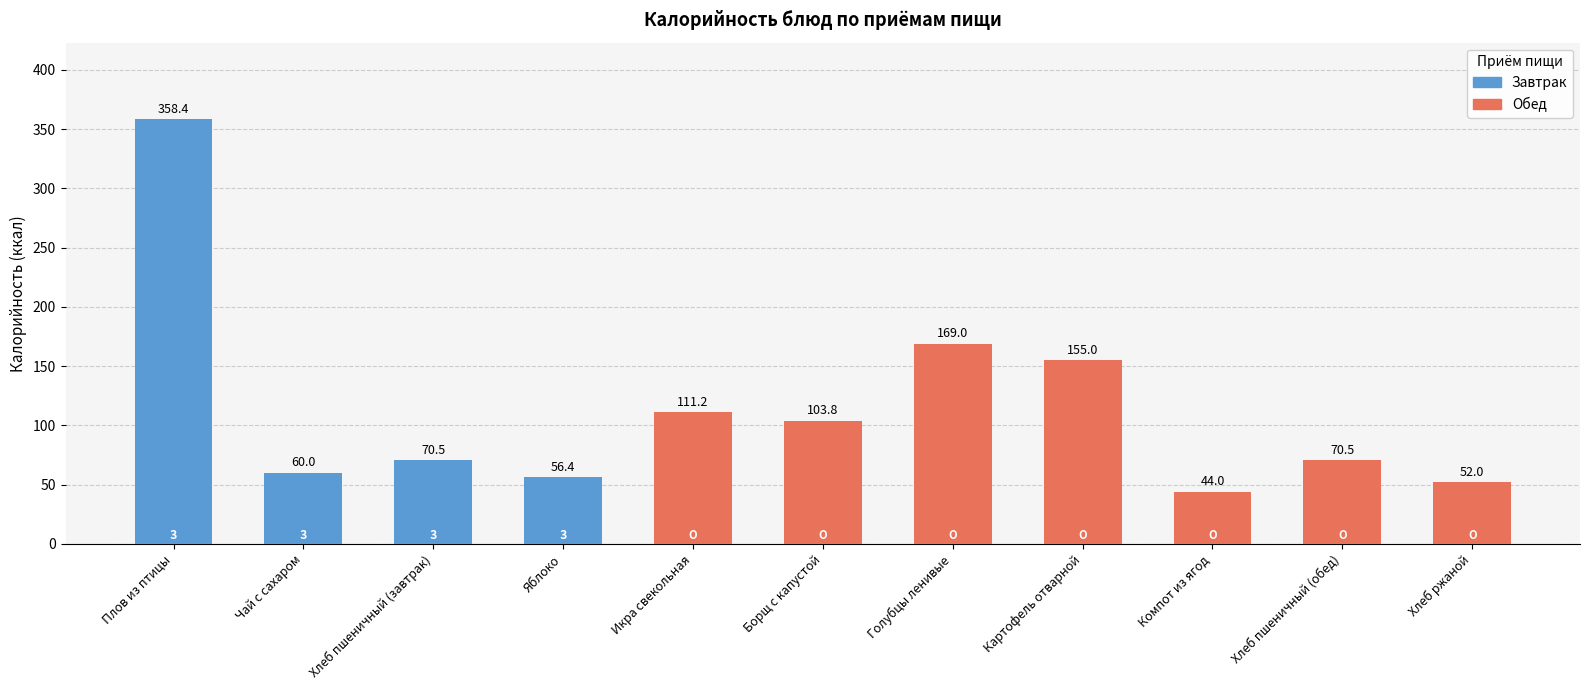

Where does the data first go above 70?

Плов из птицы